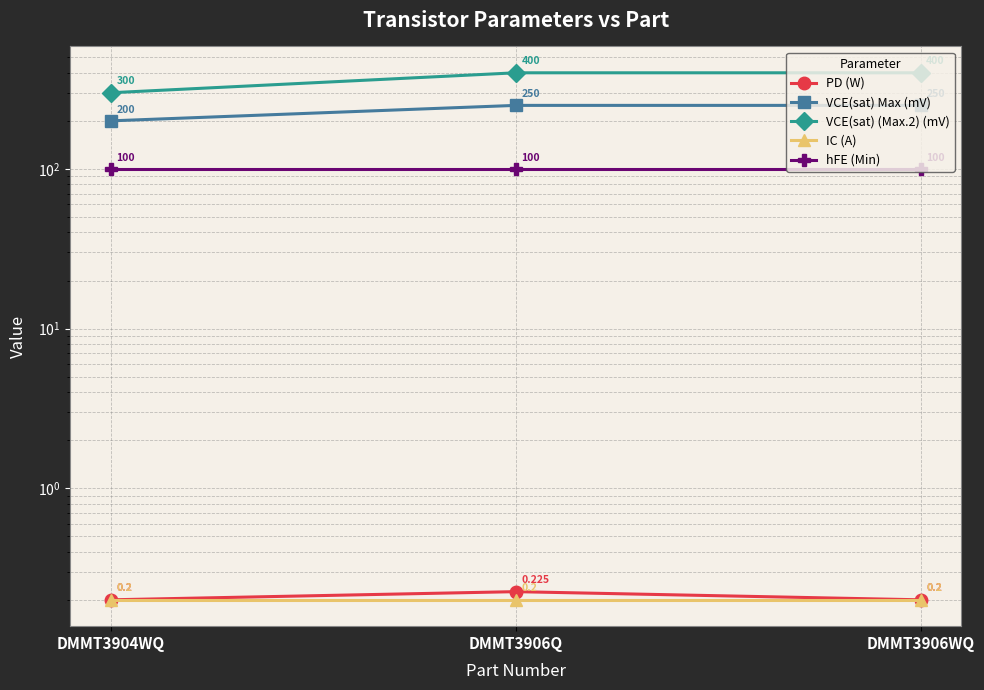

What are all the series names shown in the legend?

PD (W), VCE(sat) Max (mV), VCE(sat) (Max.2) (mV), IC (A), hFE (Min)